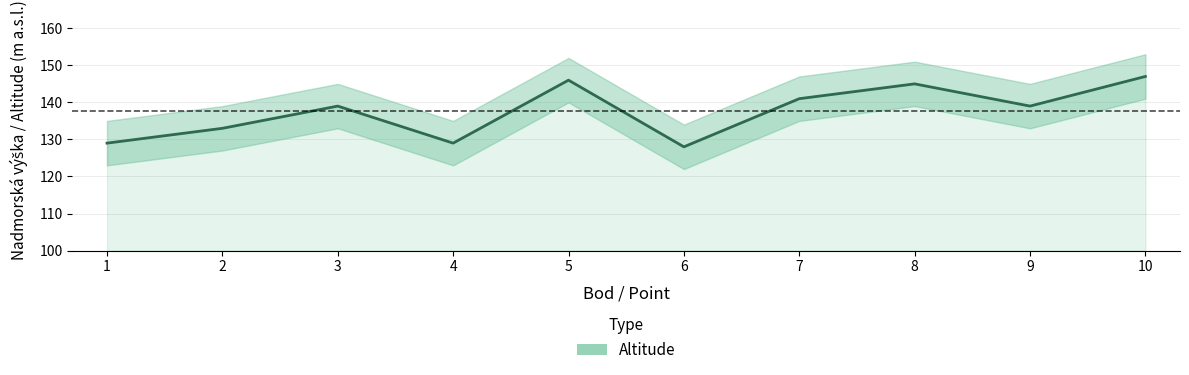

What is the change in value from 7 to 9?

-2